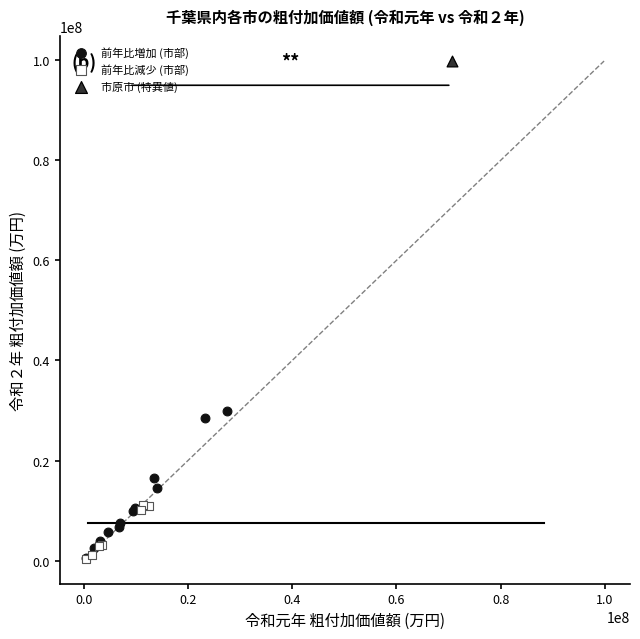

What are all the series names shown in the legend?

前年比増加 (市部), 前年比減少 (市部), 市原市 (特異値)